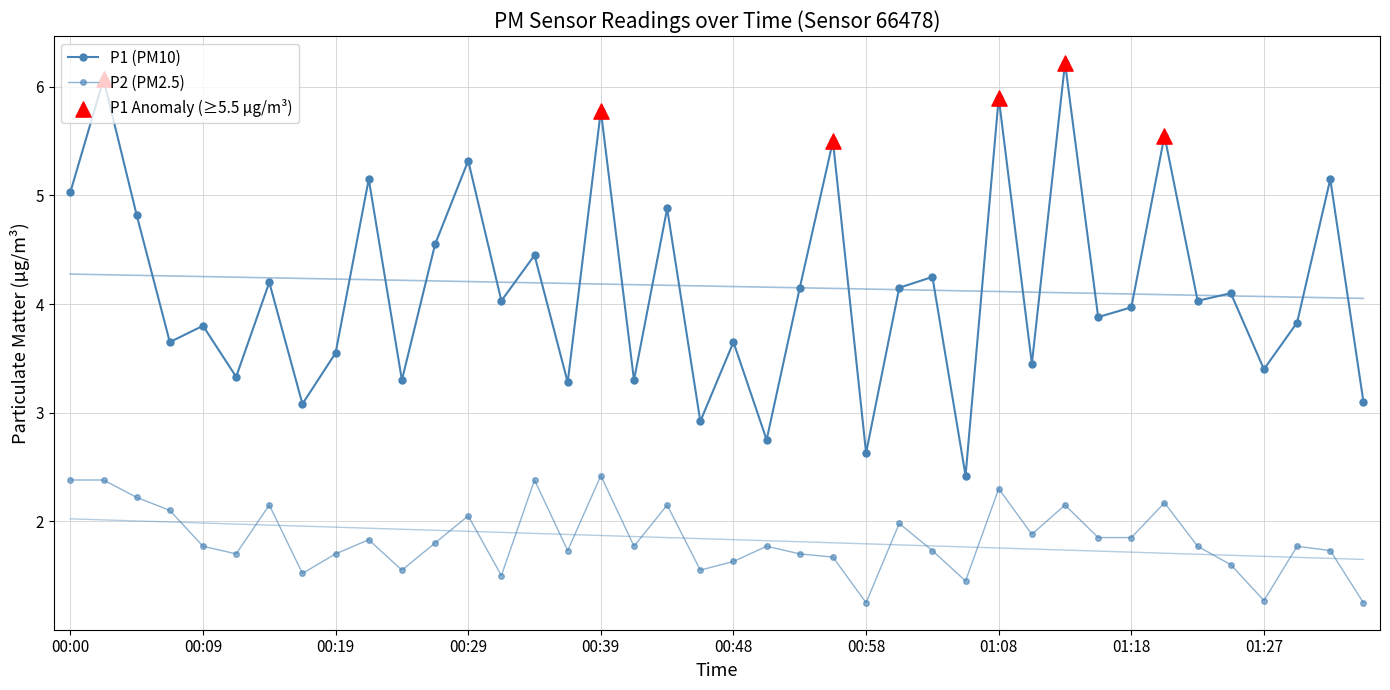

Which series contains the lowest Y value?

P2